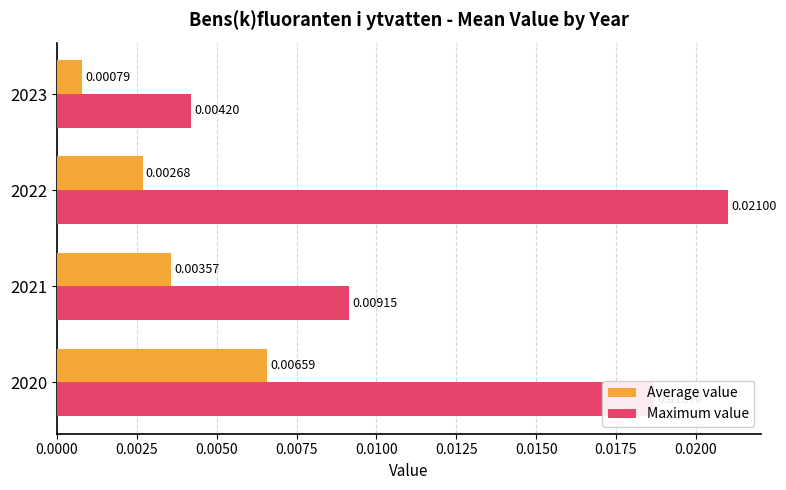

Which series has the widest spread of values?

Maximum value